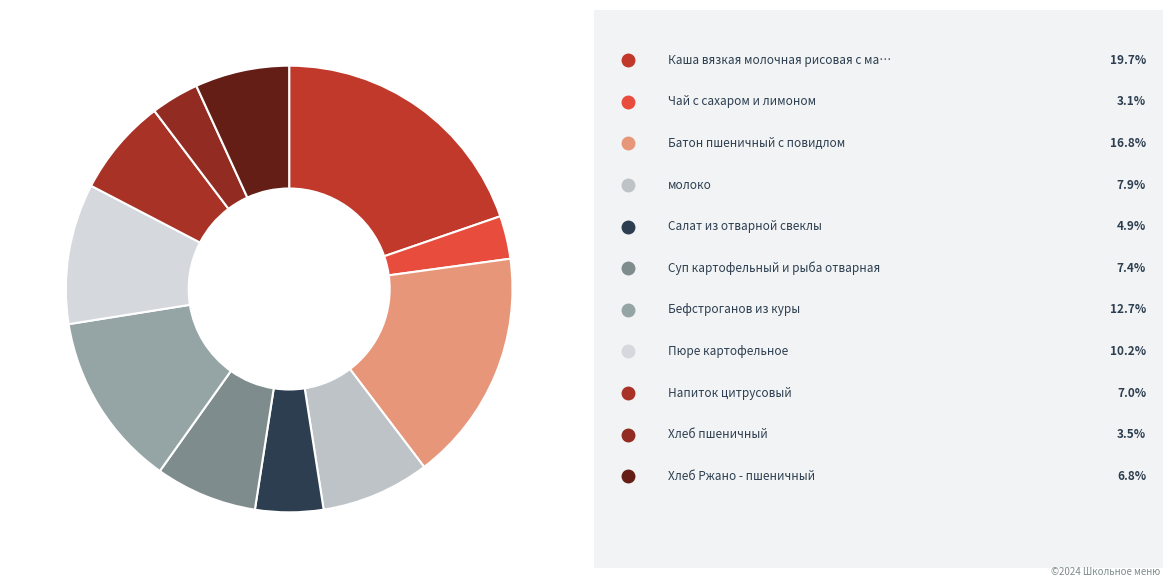

Count the number of slices in the pie.

11